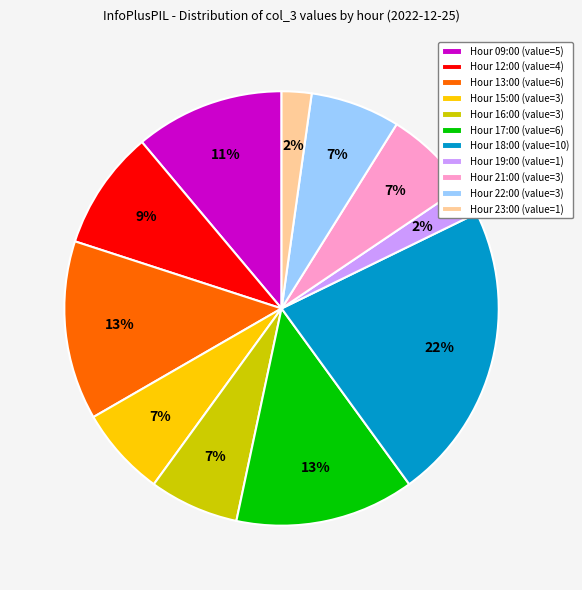

Which has a higher value, Hour 16:00 (value=3) or Hour 23:00 (value=1)?

Hour 16:00 (value=3)